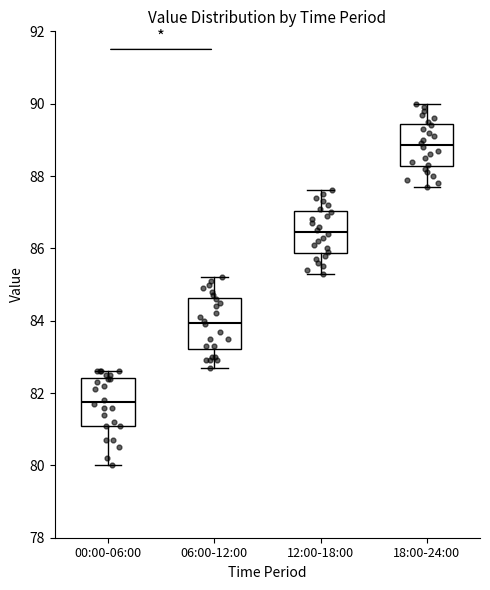

Reading left to right, transcribe this box plot: for each box, give where its median line is, the range the box spans, and where its two whiskers end, as read against the y-axis. The values are not printed on the chart, so give them approximately, as read against the axis.

00:00-06:00: median 81.8, box 81.2 to 82.4, whiskers 80.0 to 82.6
06:00-12:00: median 84.0, box 83.2 to 84.6, whiskers 82.8 to 85.2
12:00-18:00: median 86.4, box 85.8 to 87.0, whiskers 85.4 to 87.6
18:00-24:00: median 88.8, box 88.2 to 89.4, whiskers 87.8 to 90.0